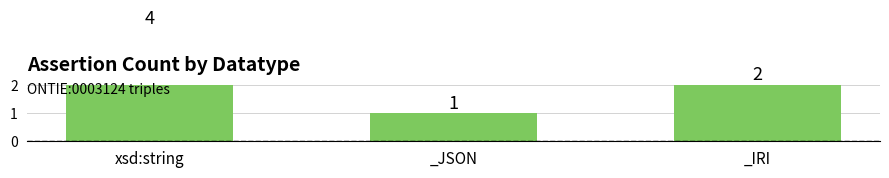

Are the bars grouped side by side (vs. stacked)?

No